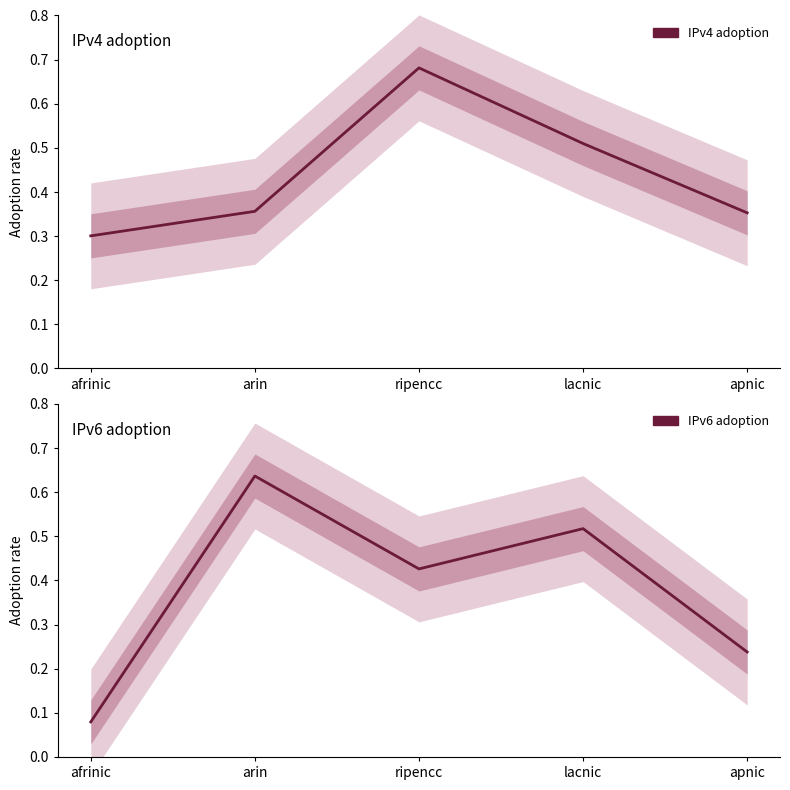

Is the value of IPv6 adoption at ripencc greater than the value of IPv4 adoption at apnic?

Yes